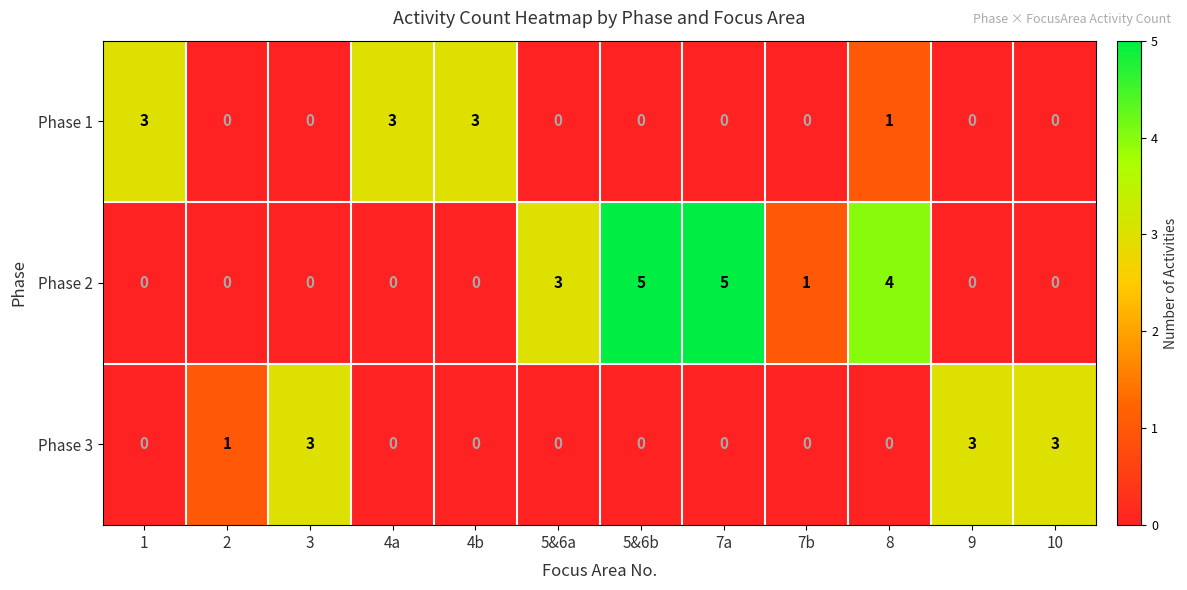

Where is Phase 1 nearest to the value 1?

8